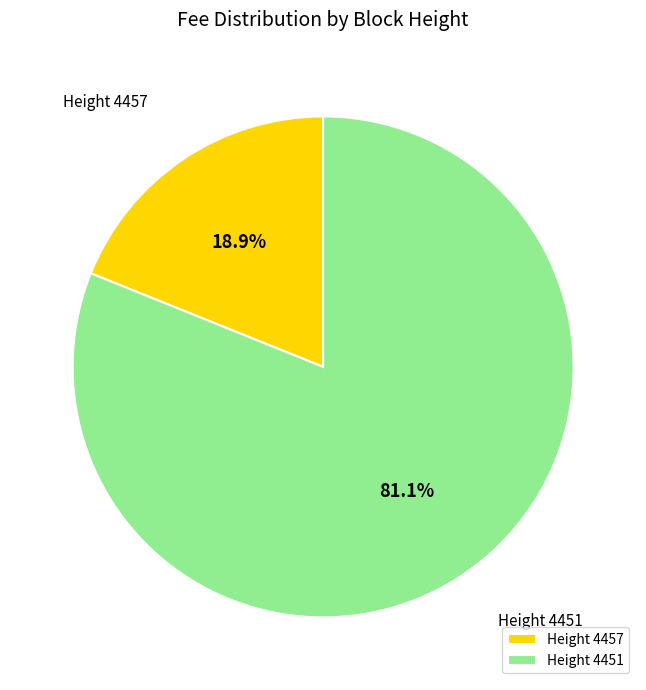

Which slice is the largest?

Height 4451